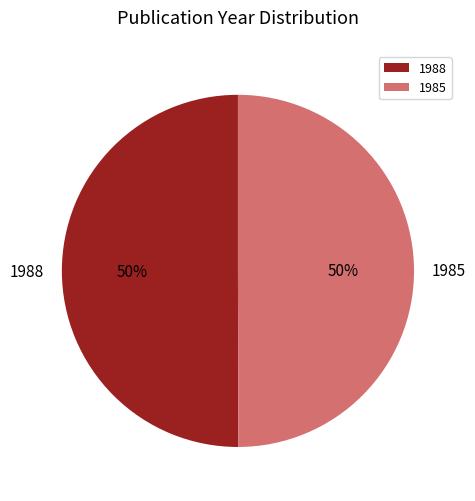

What percentage is the 1985 slice, to the nearest percent?

50%